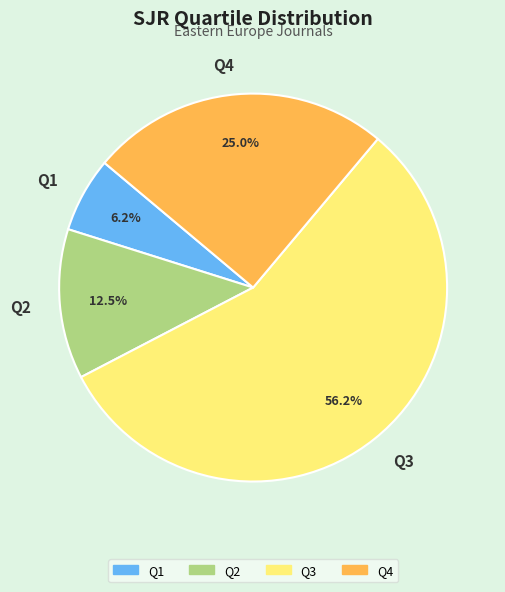

What is the smallest slice in the pie chart?

Q1